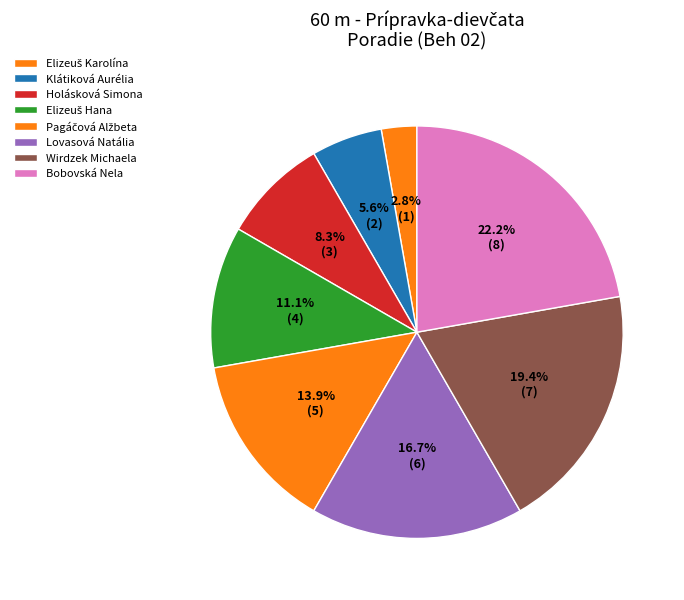

How many slices are in this pie chart?

8